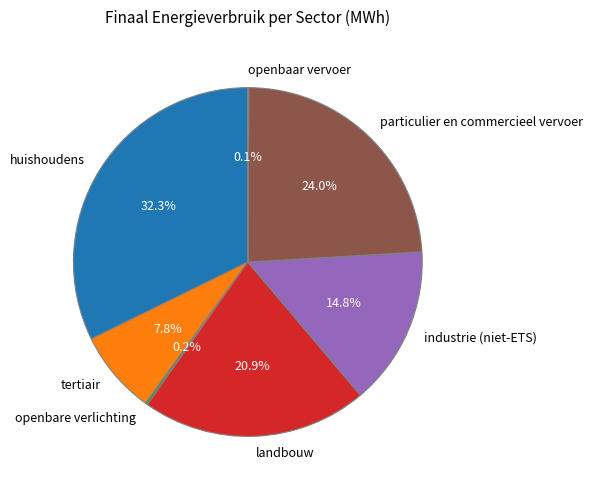

Is the sum of tertiair and particulier en commercieel vervoer greater than half?

No